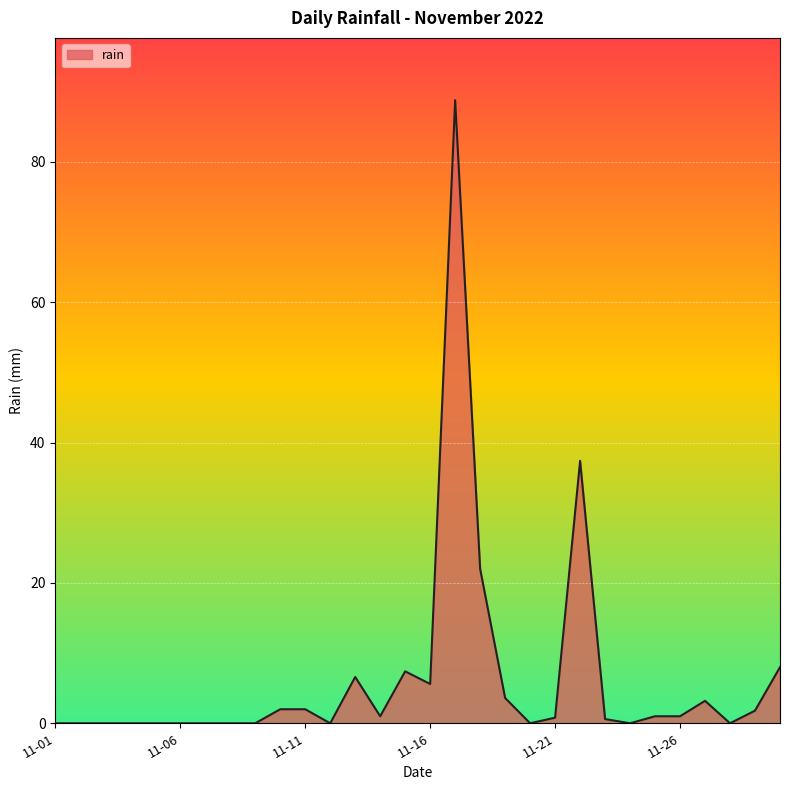

What is the difference between the maximum and minimum values?

88.8